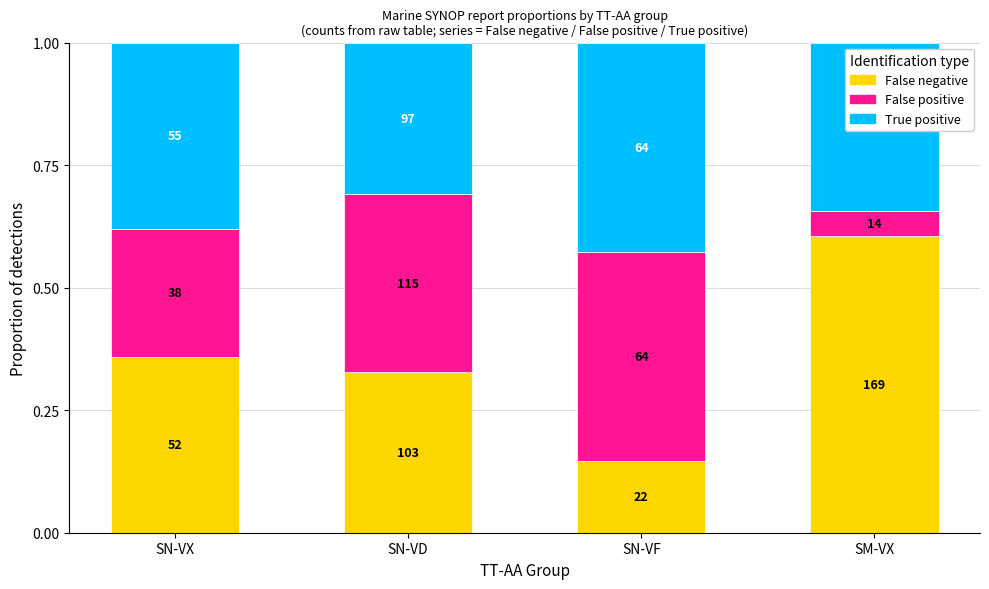

Where is True positive nearest to the value 0?

SN-VD